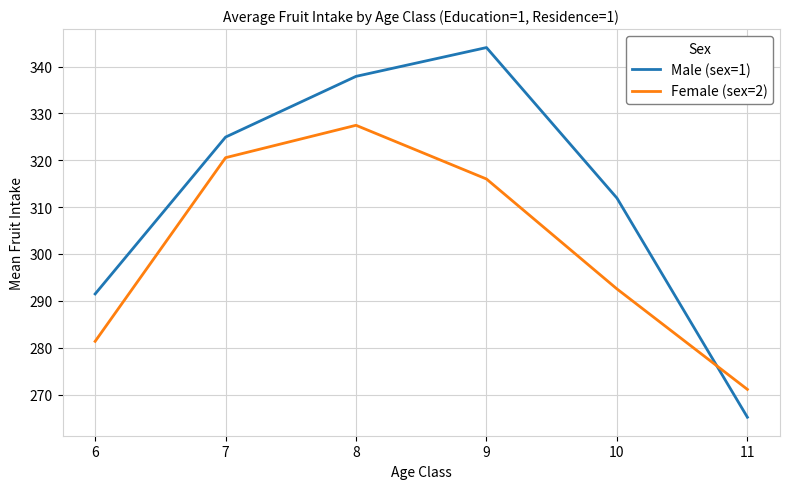

What is the average value of the Male (sex=1) series?

312.6